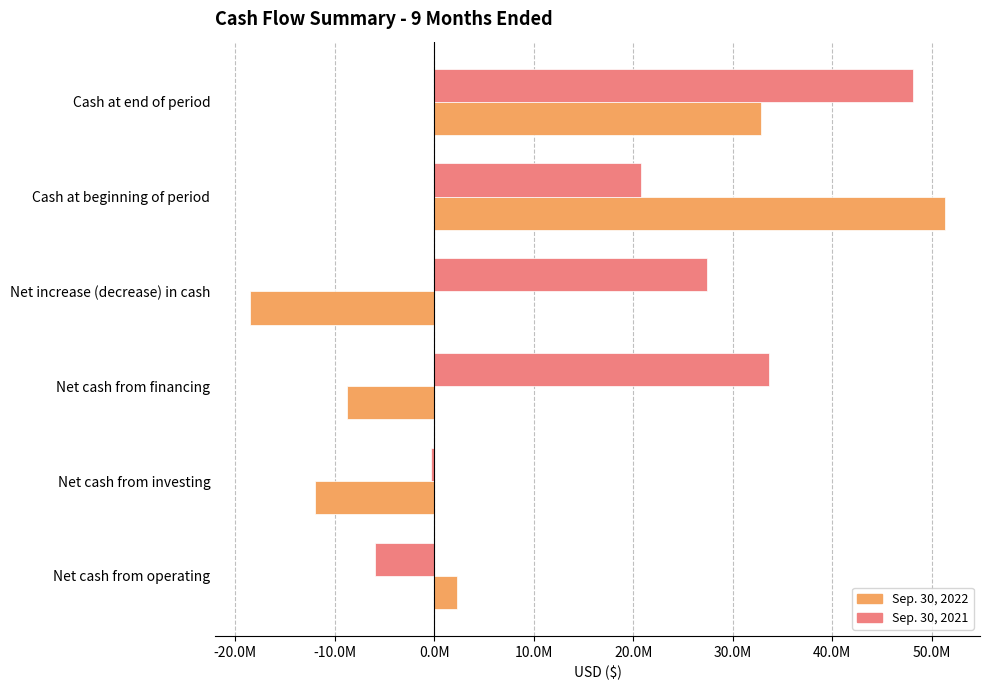

What are all the series names shown in the legend?

Sep. 30, 2022, Sep. 30, 2021